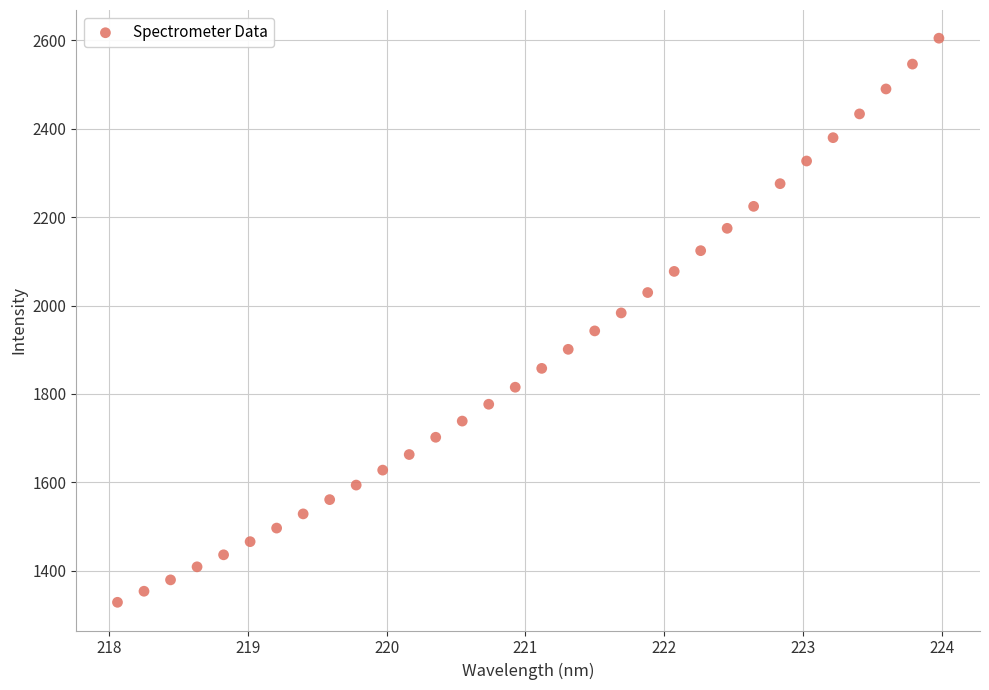

What is the range of Y values (max minus min)?

1275.7